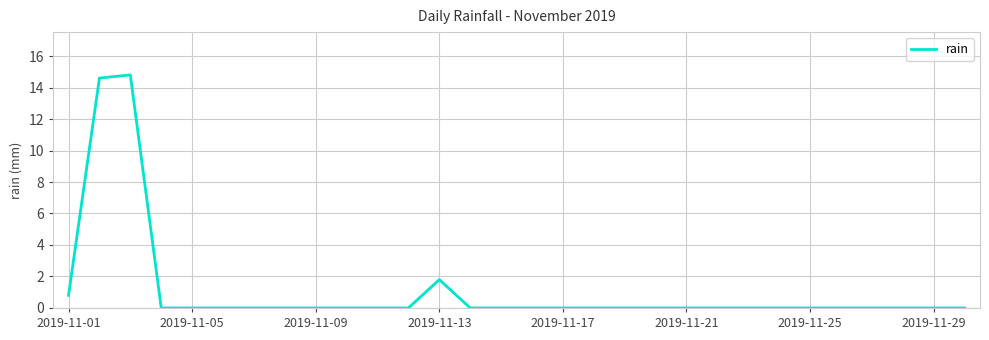

What is the greatest value displayed?

14.8